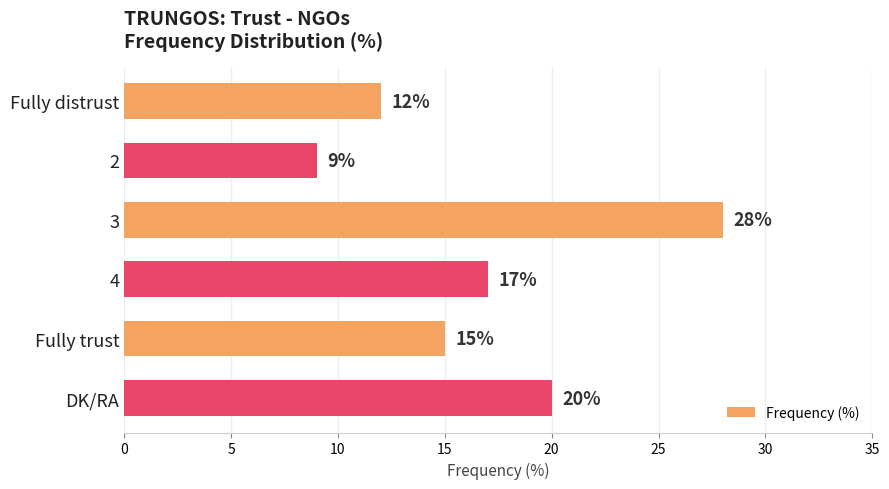

Reading top to bottom, transcribe all the data shown in this chart.

12	9	28	17	15	20